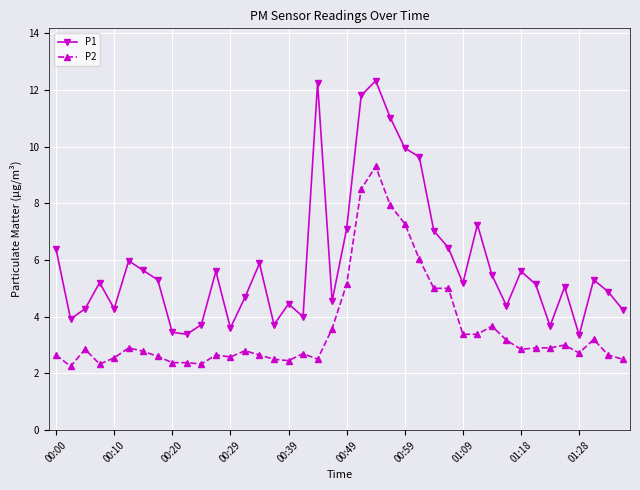

In P1, how many points are higher than both neighbors (excluding endpoints)?

11